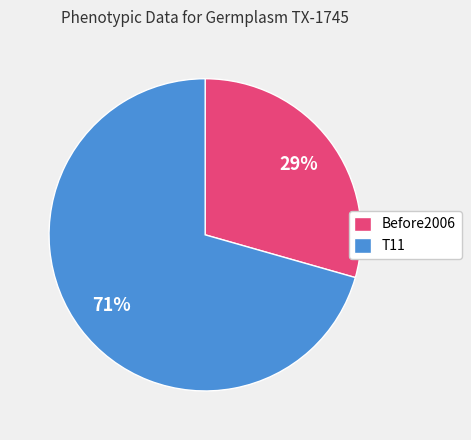

What is the smallest slice in the pie chart?

Before2006